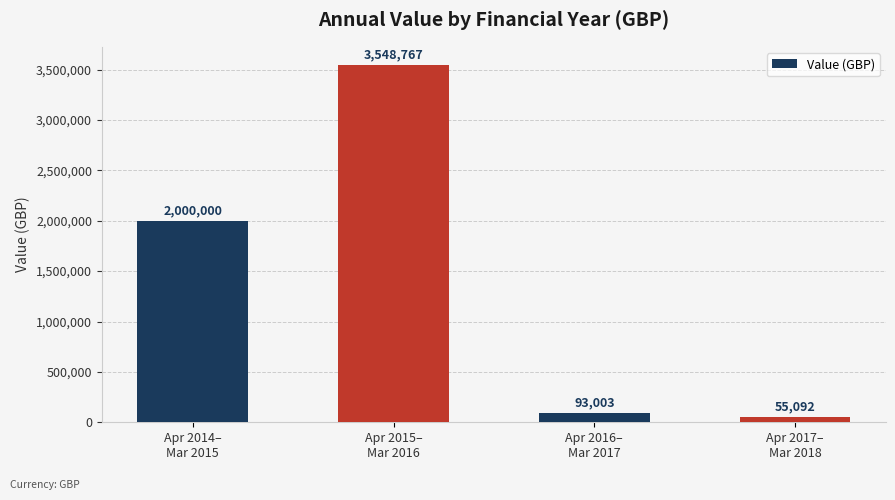

Between Apr 2015–
Mar 2016 and Apr 2017–
Mar 2018, which is larger?

Apr 2015–
Mar 2016